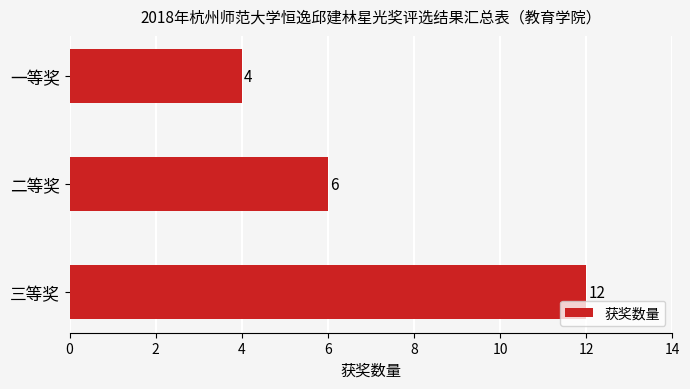

Rank the categories by value from lowest to highest.

一等奖, 二等奖, 三等奖